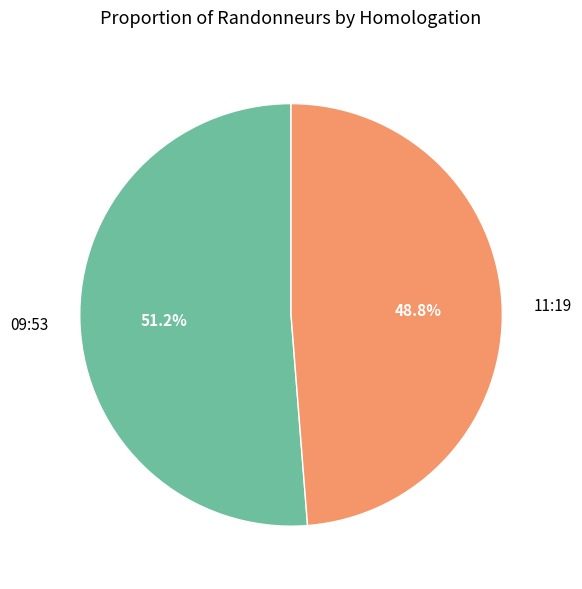

To the nearest percent, what percentage of the pie is 09:53?

51%